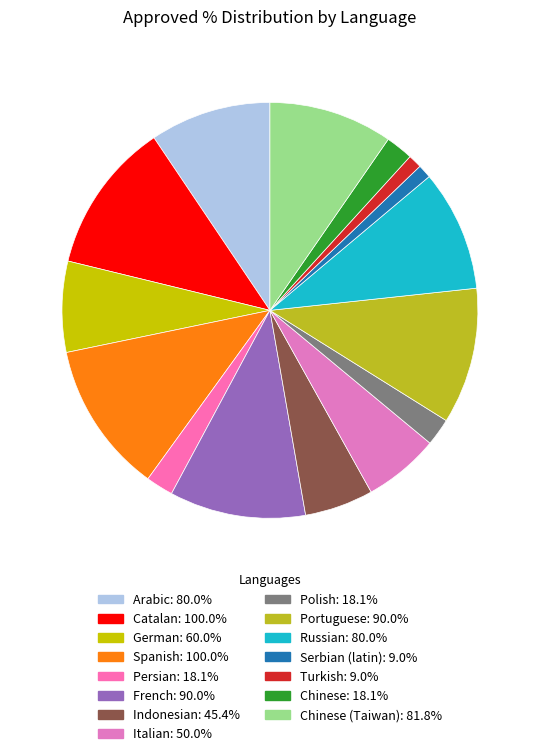

How many slices are in this pie chart?

15